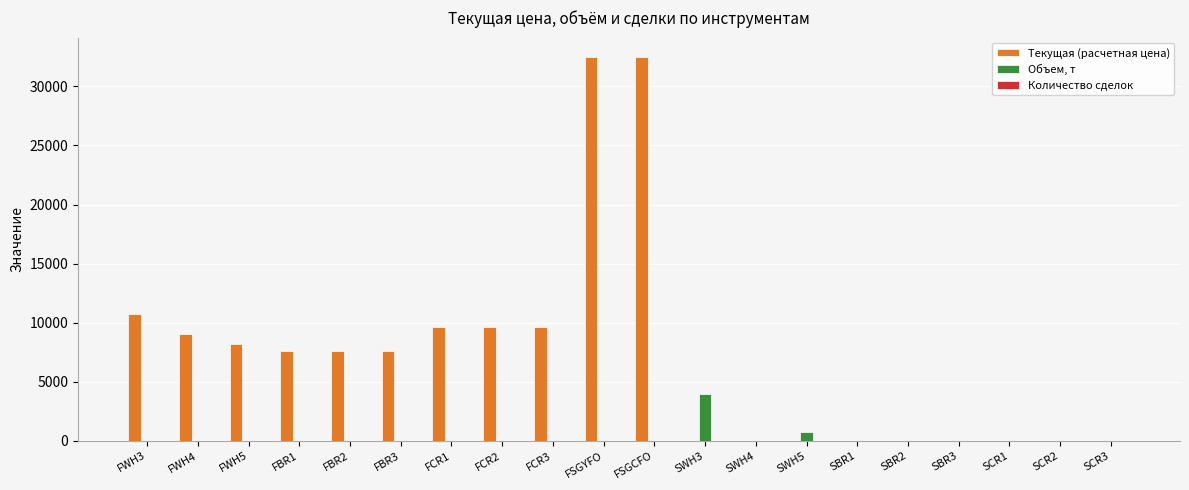

How many categories are shown in the chart?

20